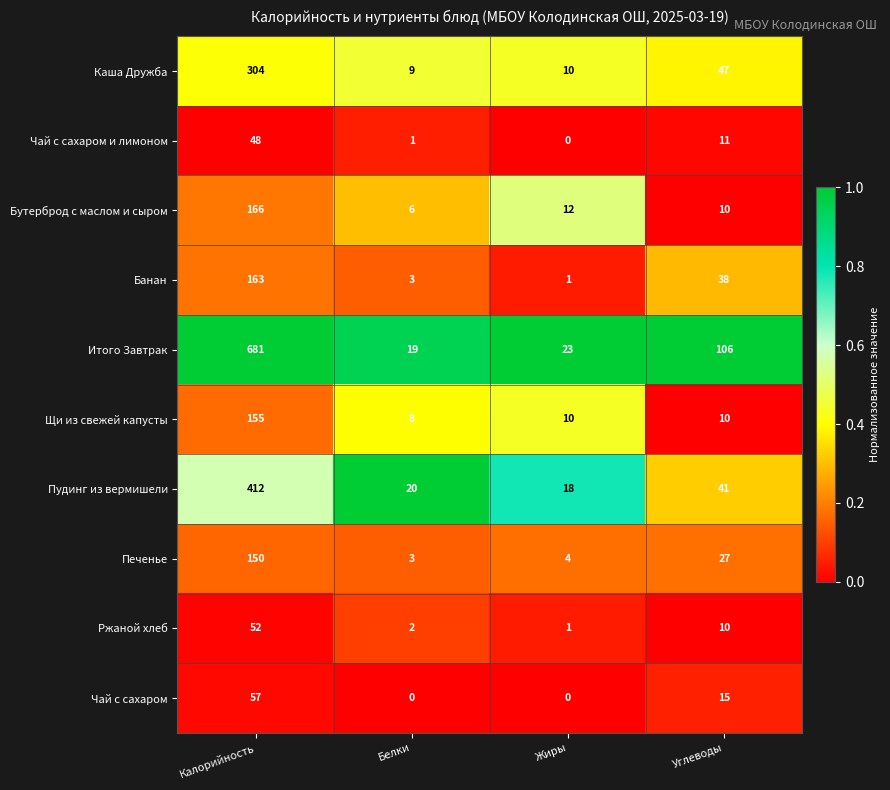

Where is Чай с сахаром и лимоном nearest to the value 24?

Углеводы